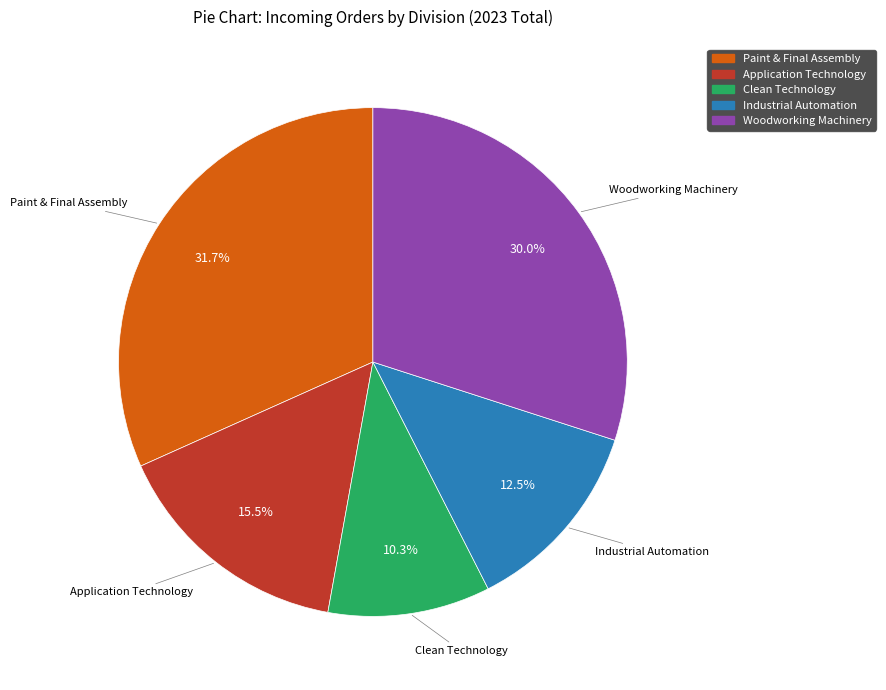

Is there any slice that represents more than half of the pie?

No